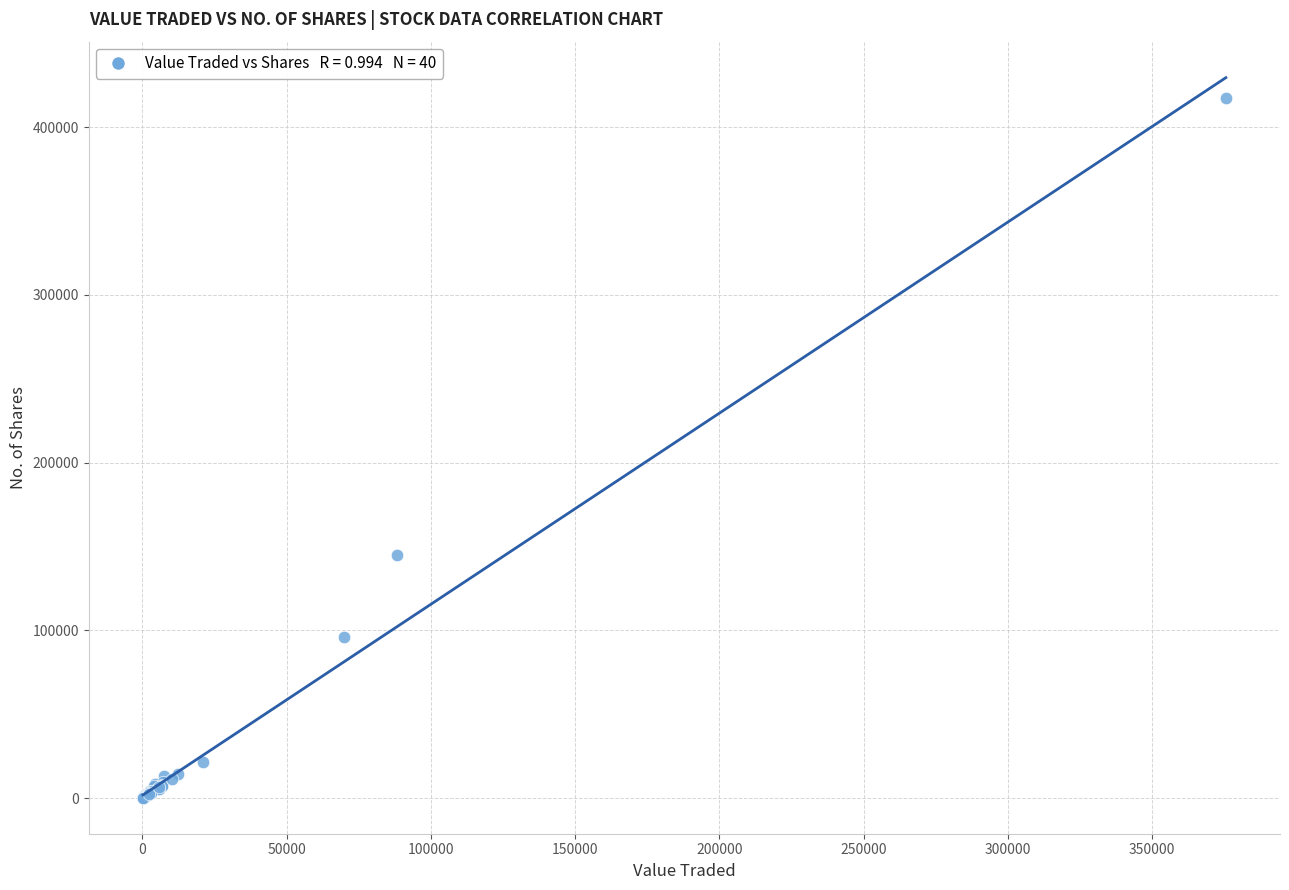

What Y value in the scatter plot is closest to 208776?

144844